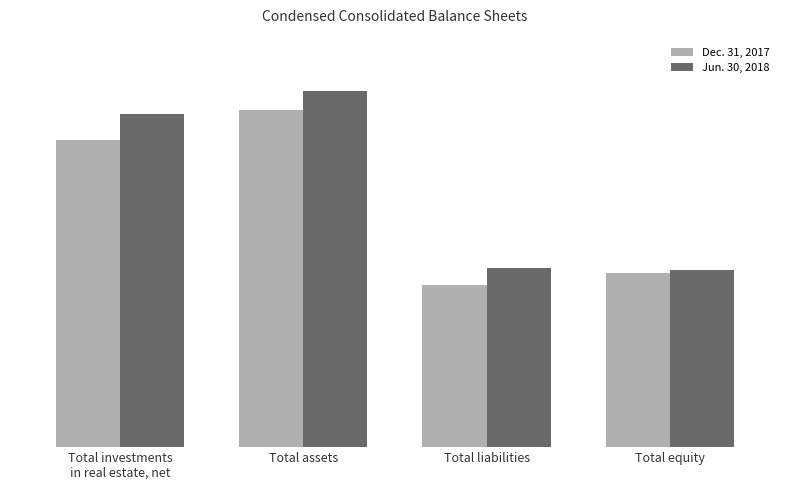

Does the chart contain any negative values?

No